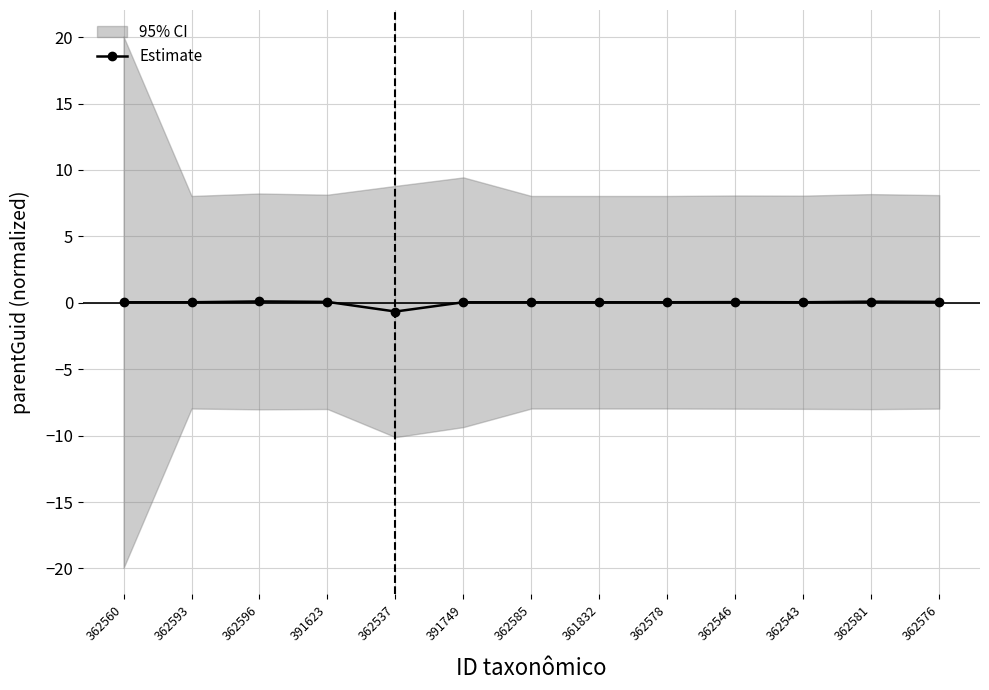

Is it true that the value at 361832 is 0.0?

True